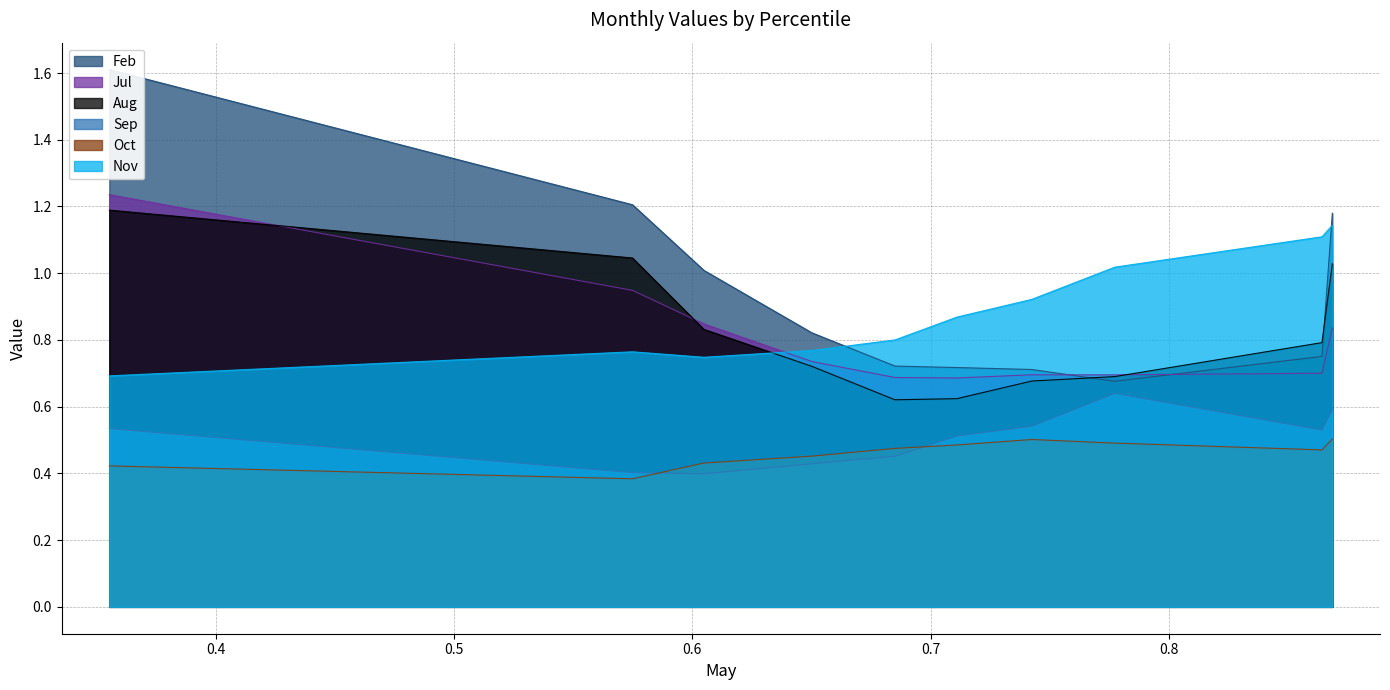

List the series in order of their peak value, lowest first.

Oct, Sep, Nov, Aug, Jul, Feb